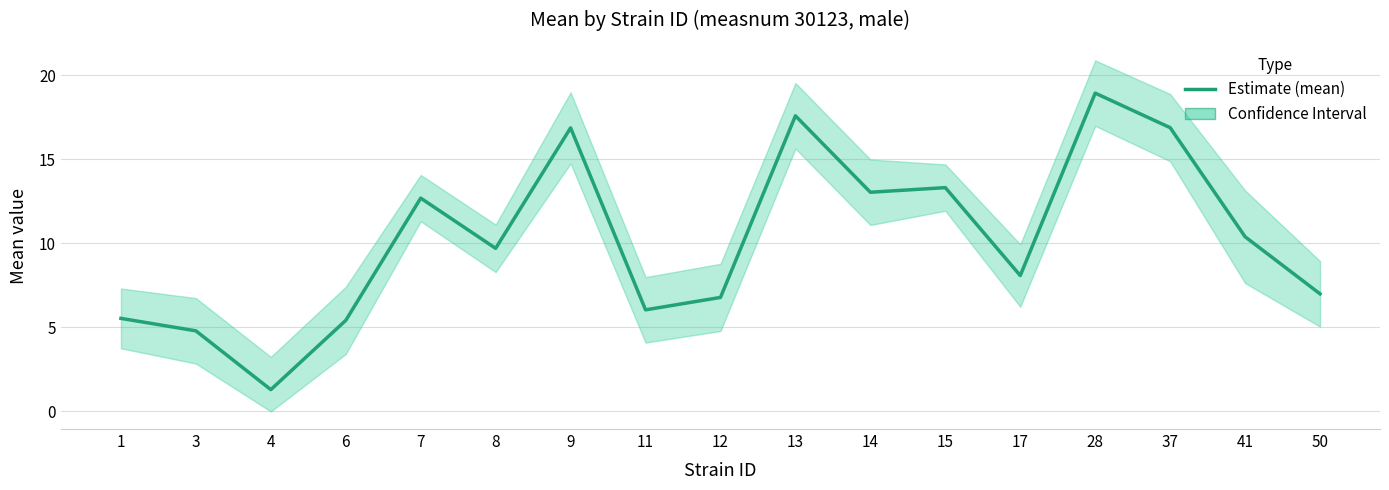

At which category does the chart reach its peak across all series?

28